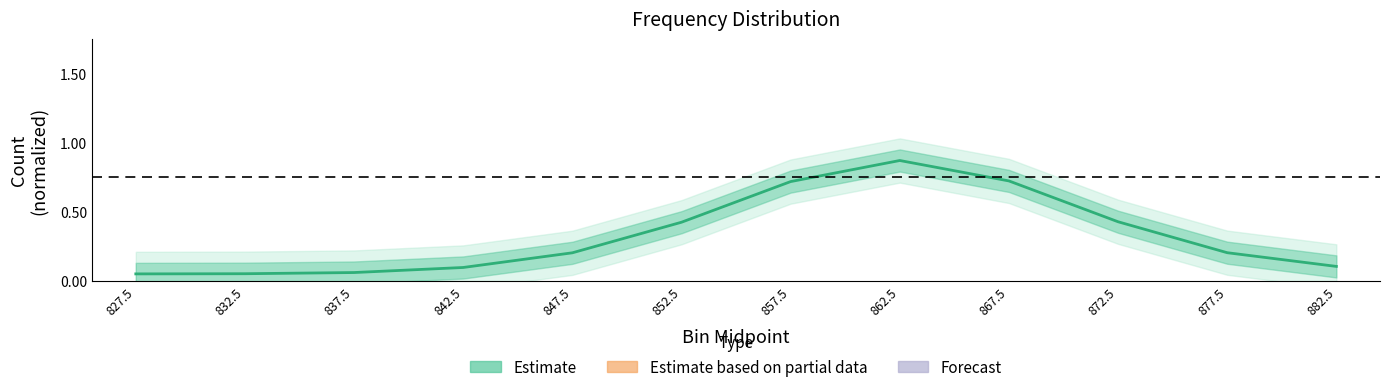

What position from the left is 877.5?

11